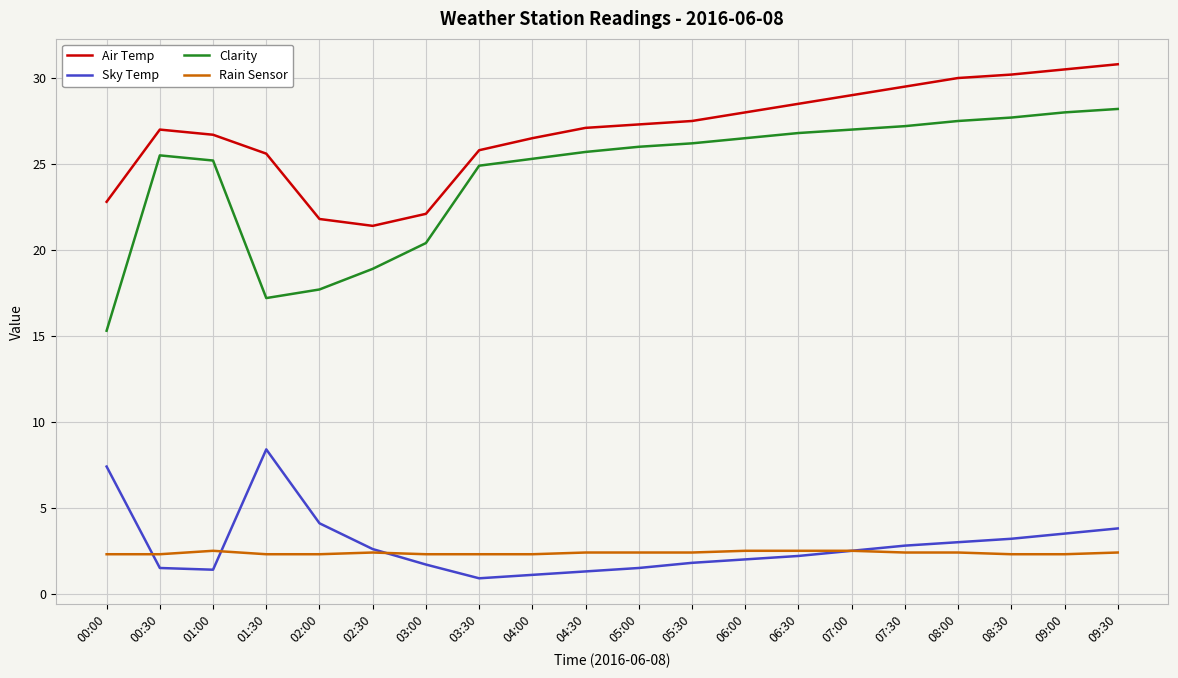

Which series changed the most between 03:30 and 06:00?

Air Temp